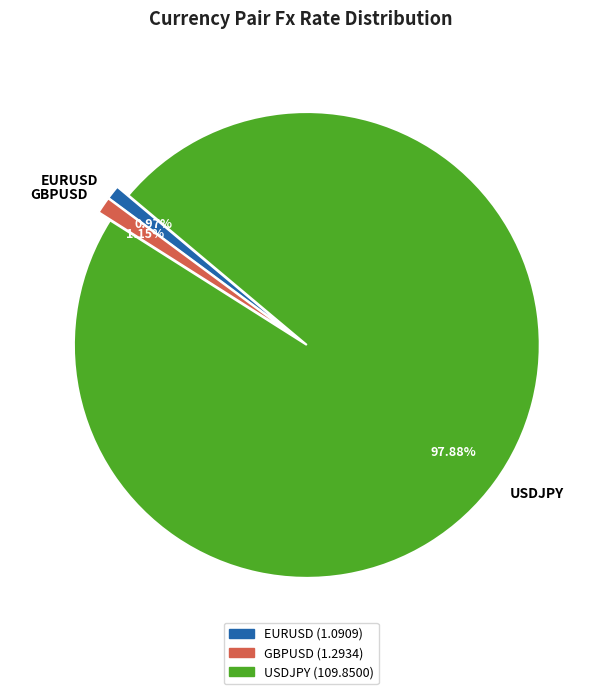

To the nearest percent, what is the difference between the EURUSD and USDJPY slice percentages?

97%